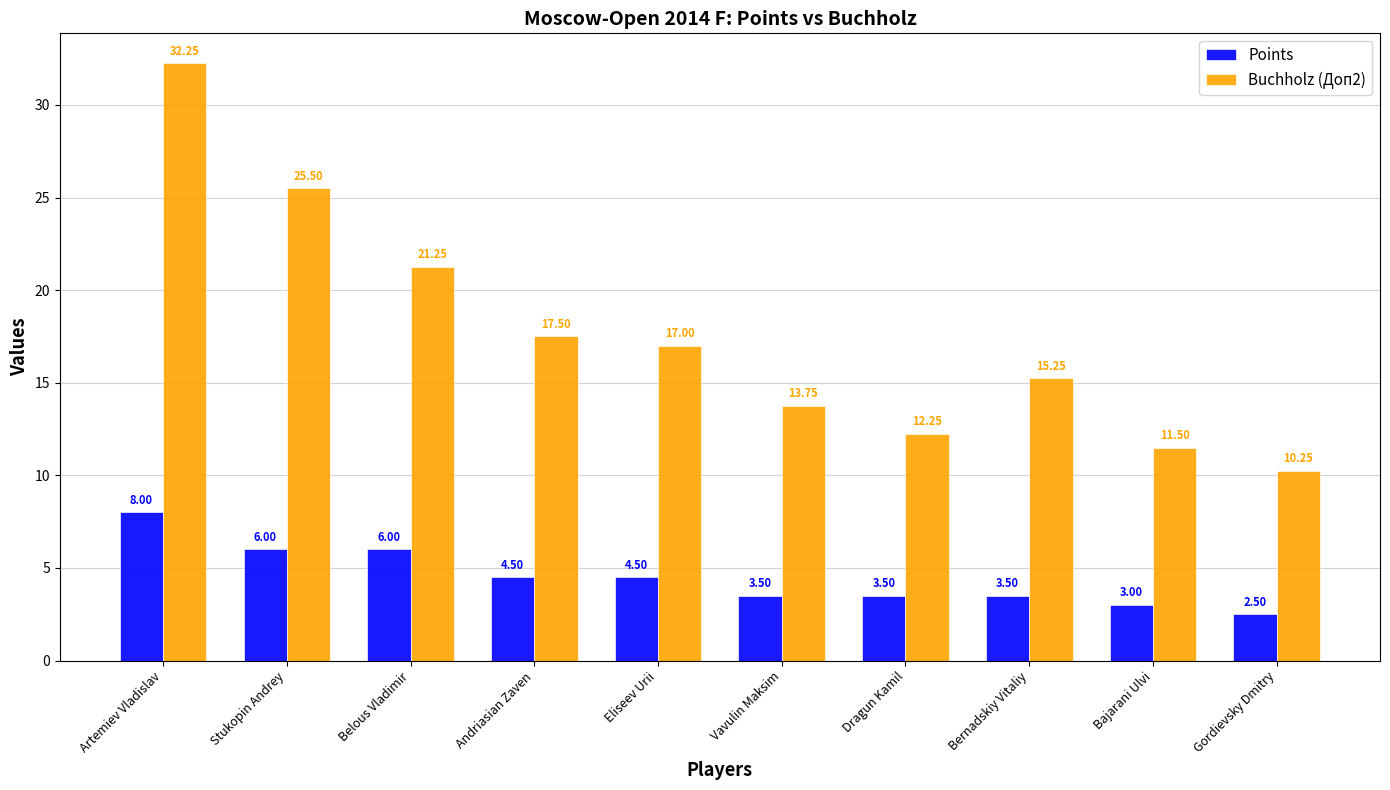

At Gordievsky Dmitry, list the series in order from smallest to largest.

Points, Buchholz (Доп2)